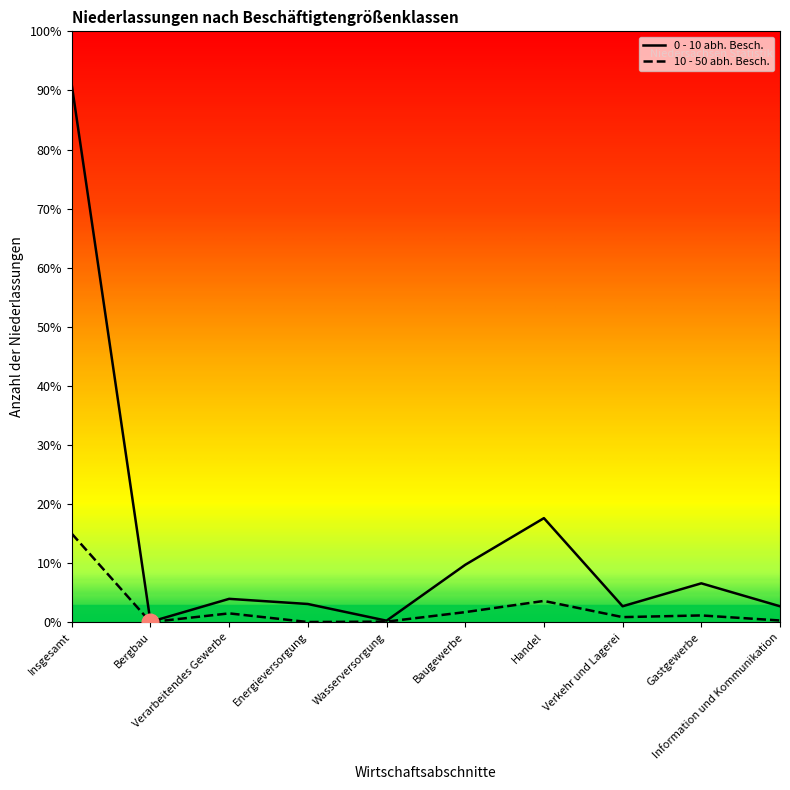

True or false: 10 - 50 abh. Besch. and 0 - 10 abh. Besch. intersect in this chart.

False